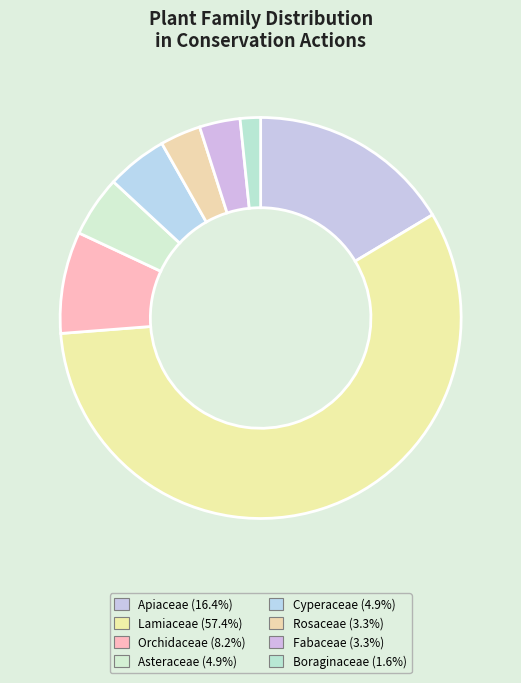

Which slice is the smallest?

Boraginaceae